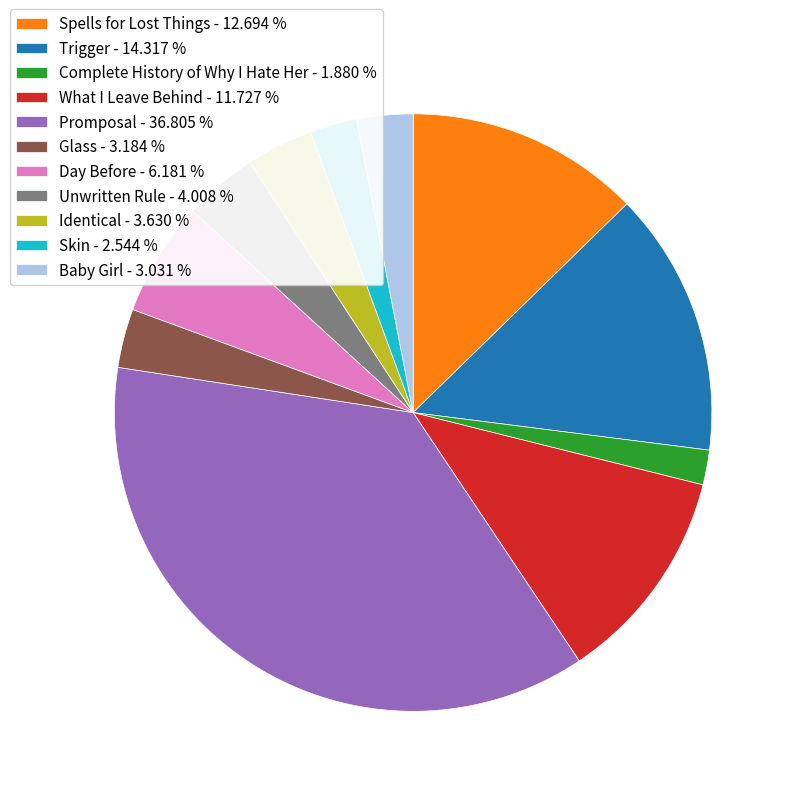

What is the smallest slice in the pie chart?

Complete History of Why I Hate Her